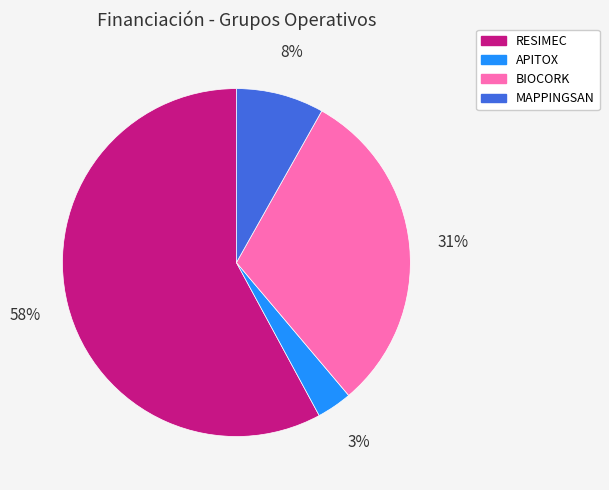

Does RESIMEC account for over 50% of the chart?

Yes